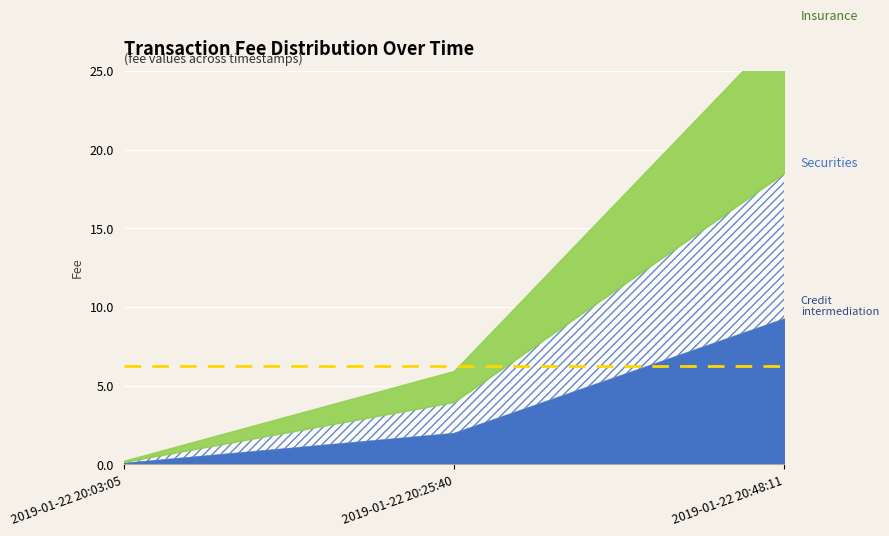

At which label is Credit intermediation closest to 4?

2019-01-22 20:25:40